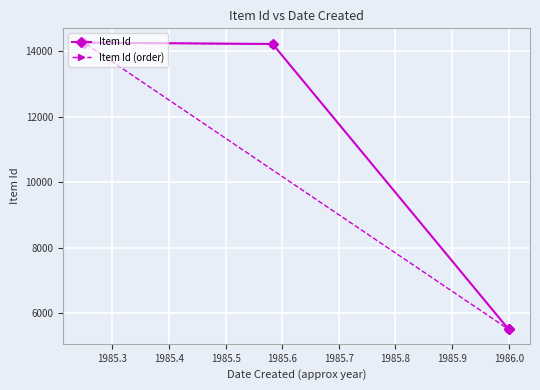

Which series has the largest range (max minus min)?

Item Id